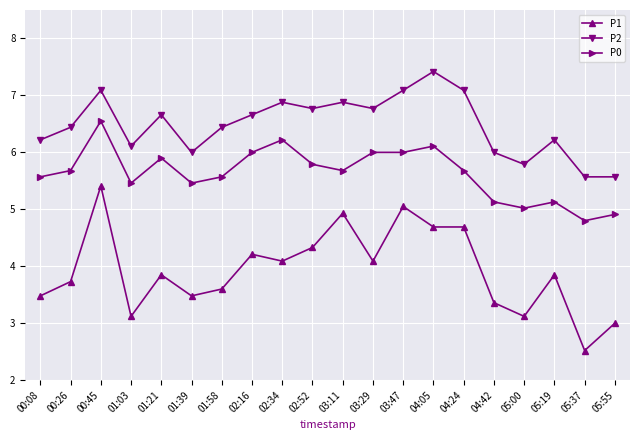

Rank the series by their average value, from highest to lowest.

P2, P0, P1